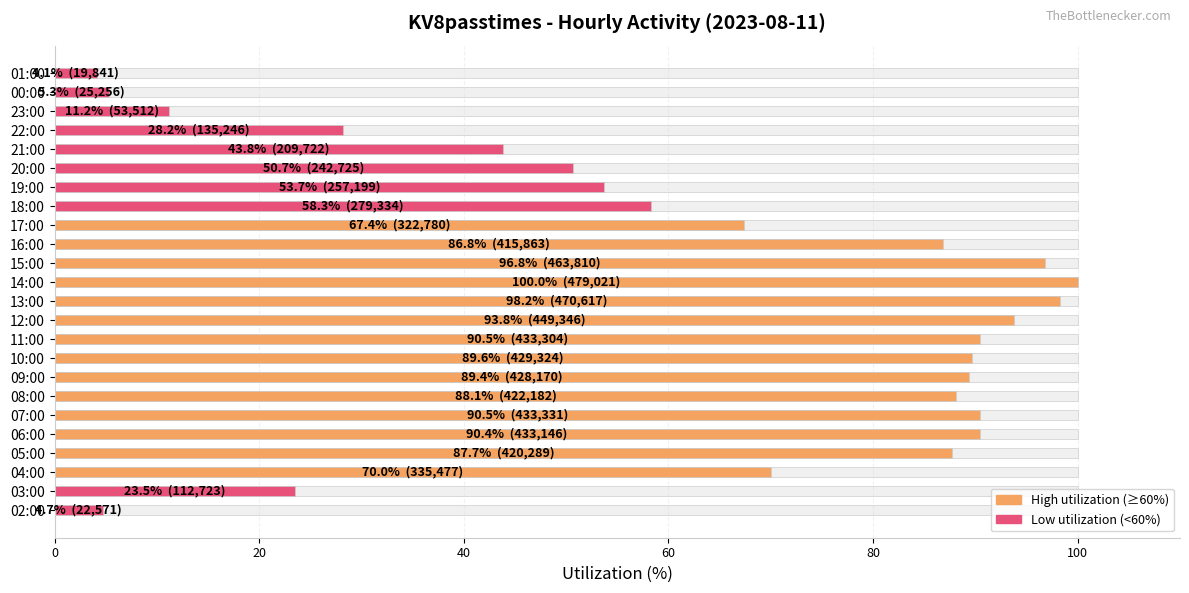

Reading left to right, list all the values displayed in this chart.

4.7	23.5	70.0	87.7	90.4	90.5	88.1	89.4	89.6	90.5	93.8	98.2	100.0	96.8	86.8	67.4	58.3	53.7	50.7	43.8	28.2	11.2	5.3	4.1